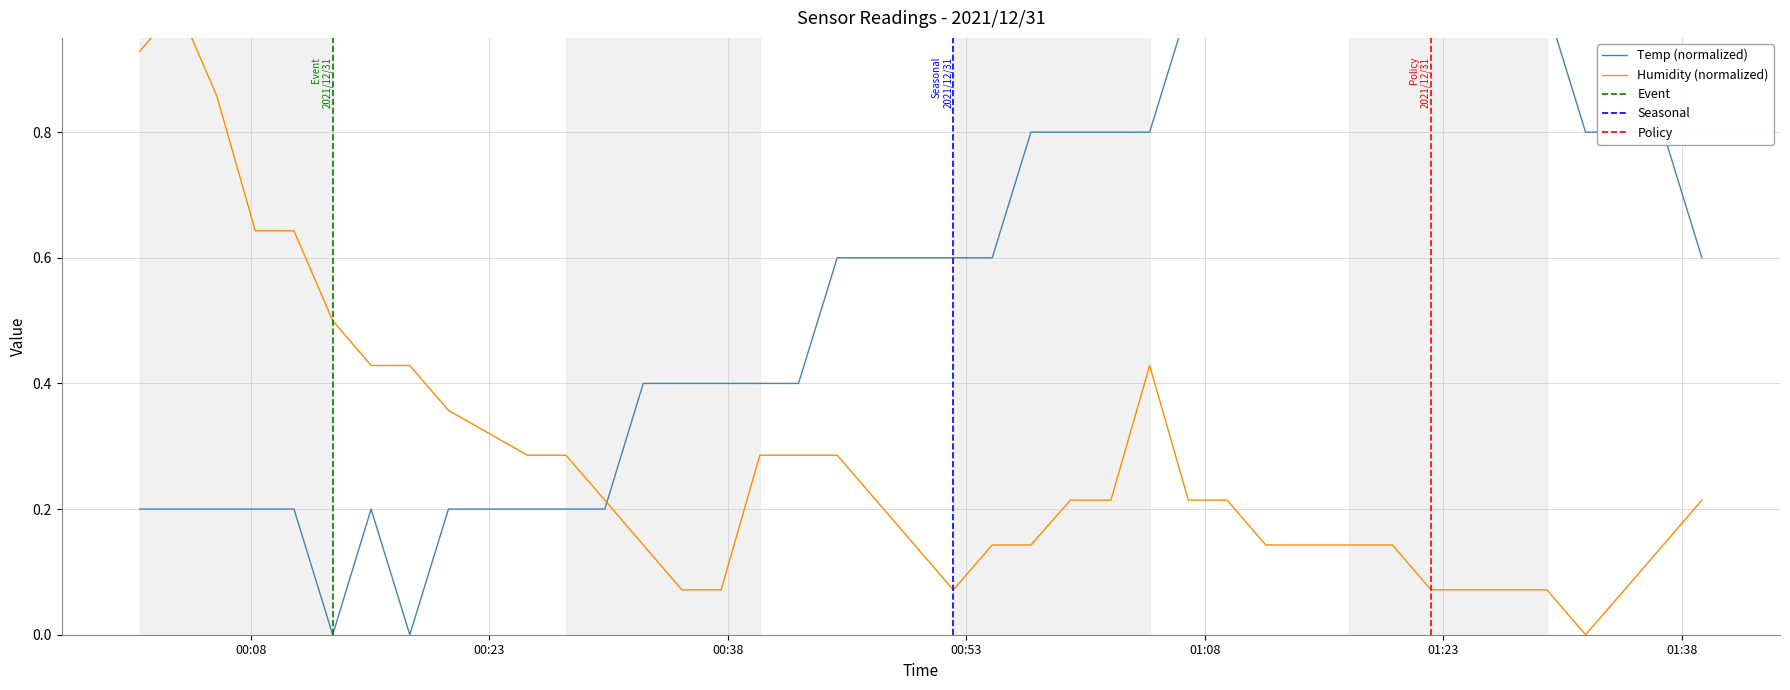

What is the highest value of the Humidity series?

1.0